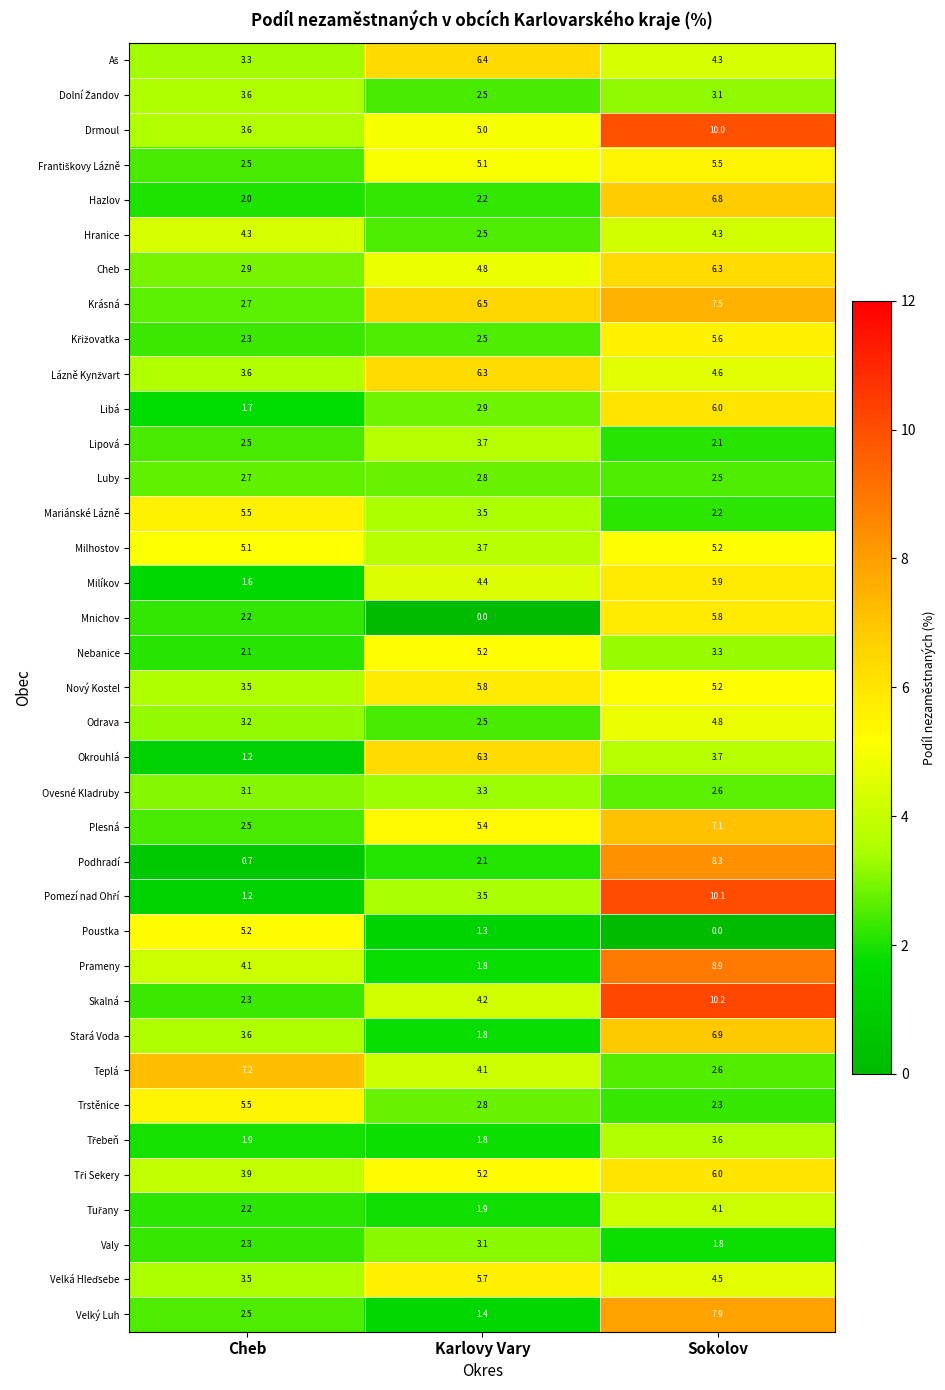

Which category has the highest value across all series?

Sokolov